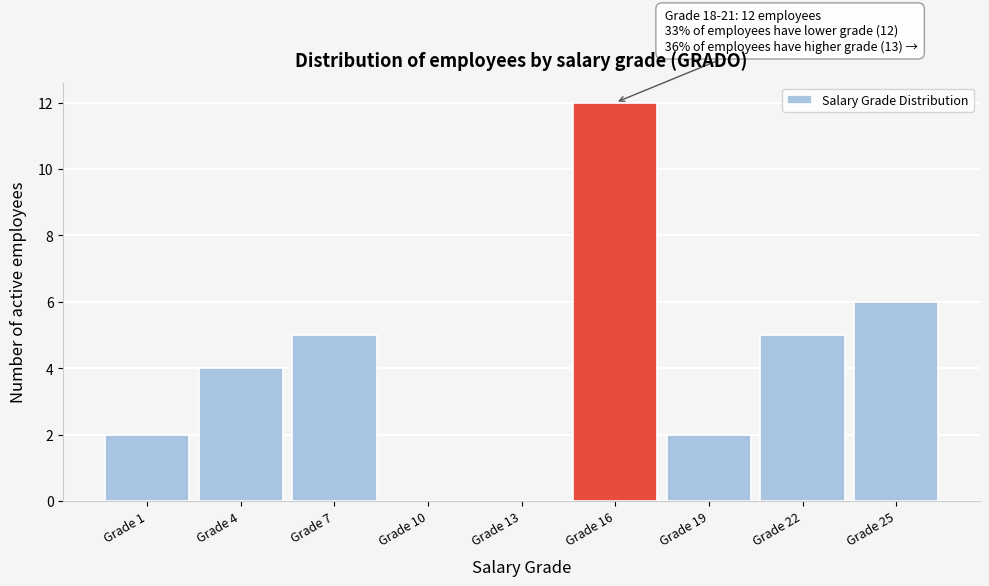

Reading left to right, list all the values displayed in this chart.

Grade 1=2	Grade 4=4	Grade 7=5	Grade 10=0	Grade 13=0	Grade 16=12	Grade 19=2	Grade 22=5	Grade 25=6